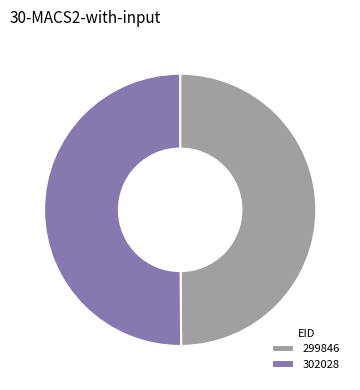

Do 302028 and 299846 together represent more than half of the pie?

Yes